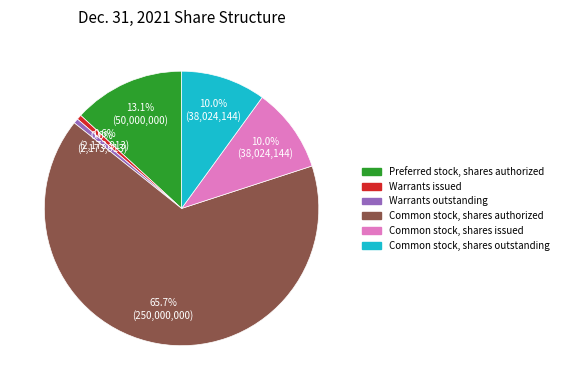

What percentage is the Common stock, shares issued slice, to the nearest percent?

10%